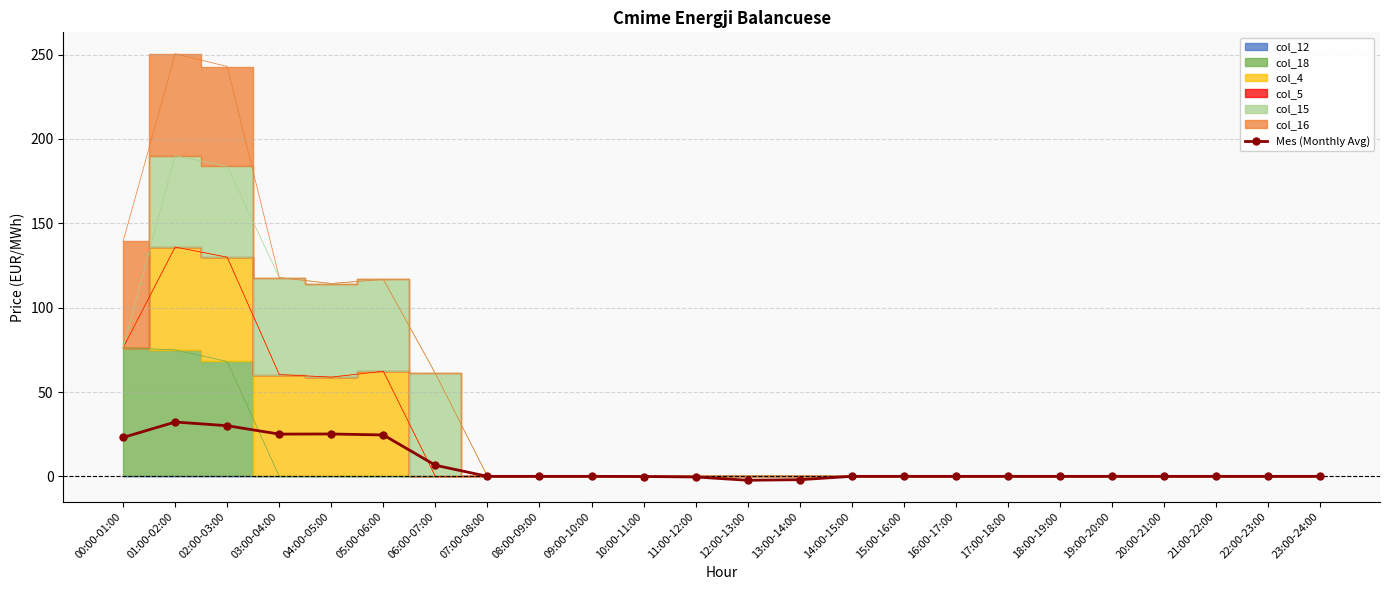

At which category does the chart reach its peak across all series?

01:00-02:00